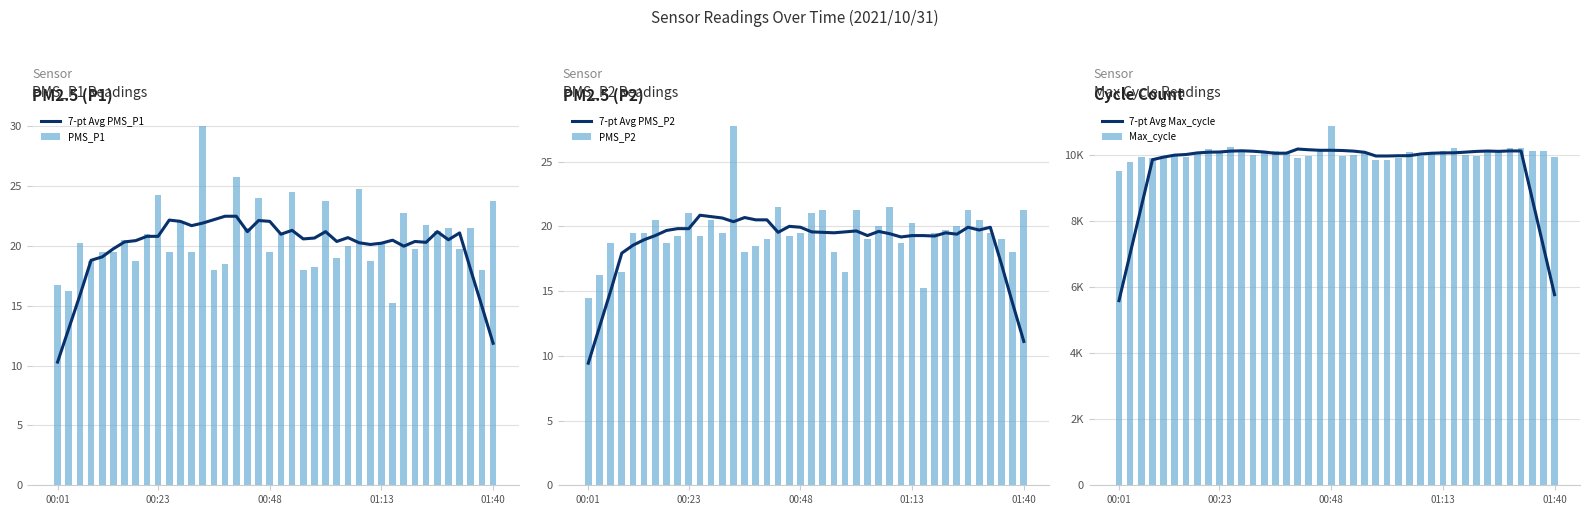

Which series has the largest total across all categories?

Max_cycle